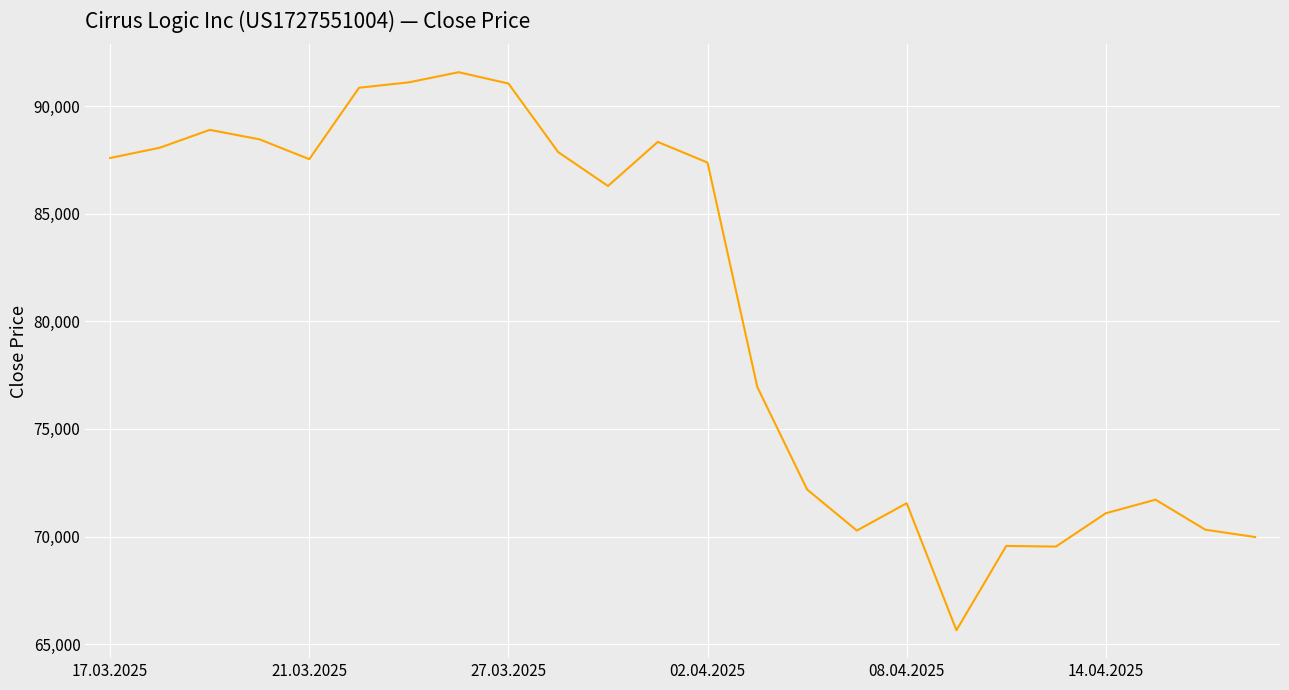

How many series are shown in this chart?

1